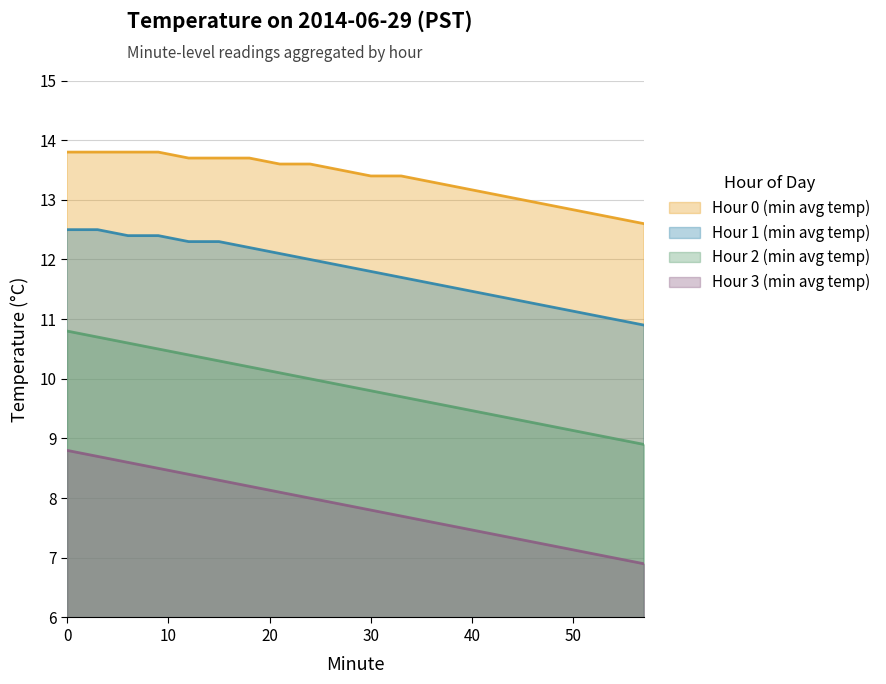

At how many categories does at least one series exceed 6?

20